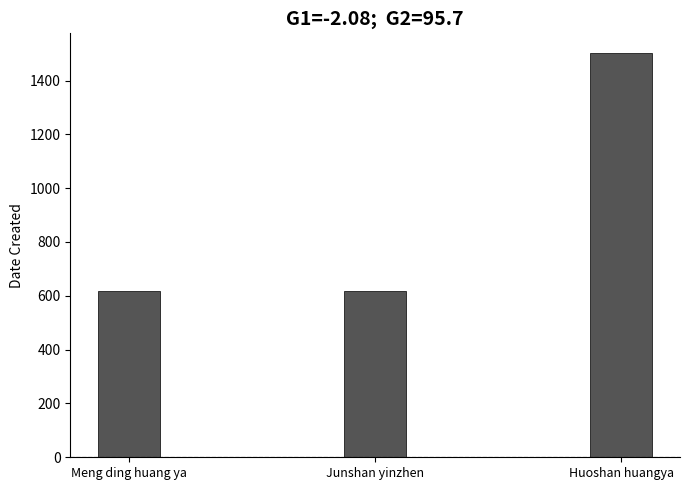

Does the chart contain any negative values?

No